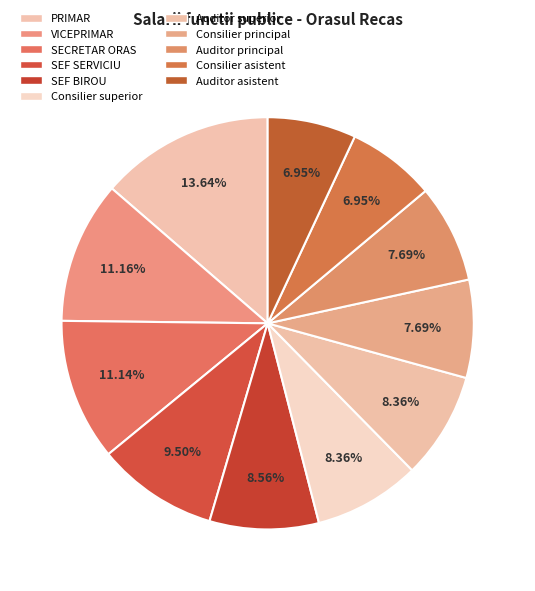

The SECRETAR ORAS slice represents 11% of the pie. True or false?

True